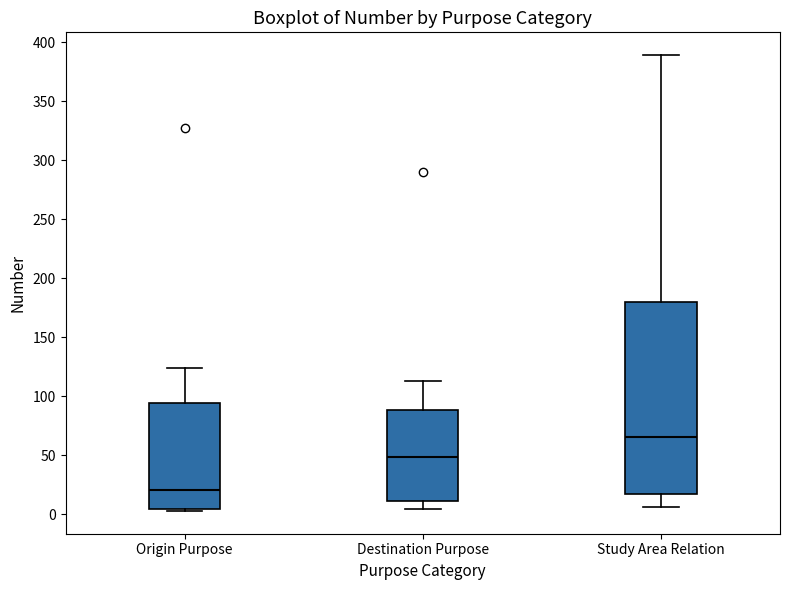

Which box has the highest median line?

Study Area Relation